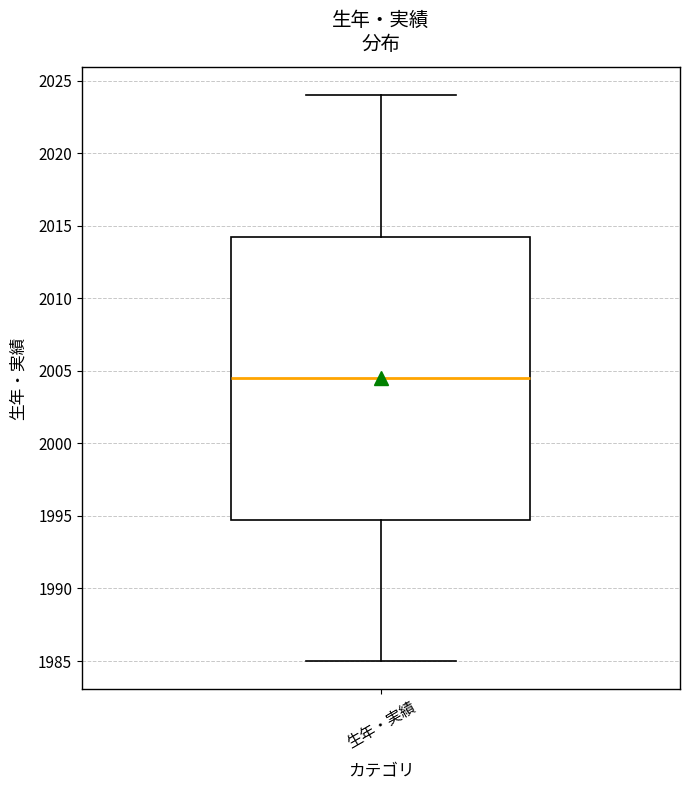

Read this box plot against the y-axis: the position of the median line, the range covered by the box, and the ends of both whiskers. The values are not printed on the chart, so give them approximately, as read against the axis.

median 2004.5, box 1995.0 to 2014.5, whiskers 1985.0 to 2024.0